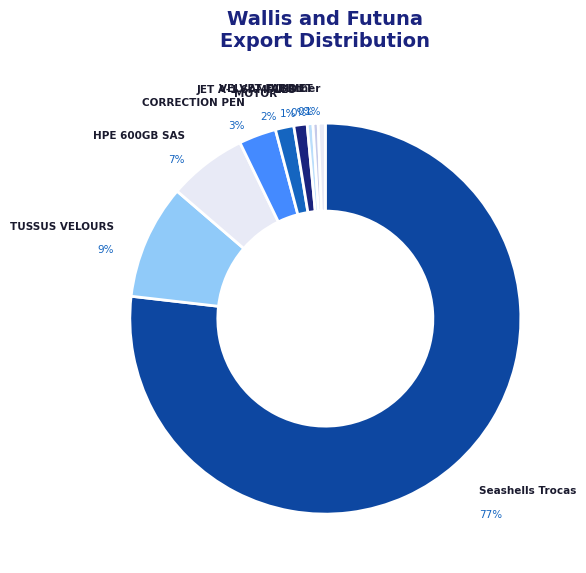

To the nearest percent, what percentage of the pie is HPE 600GB SAS?

7%